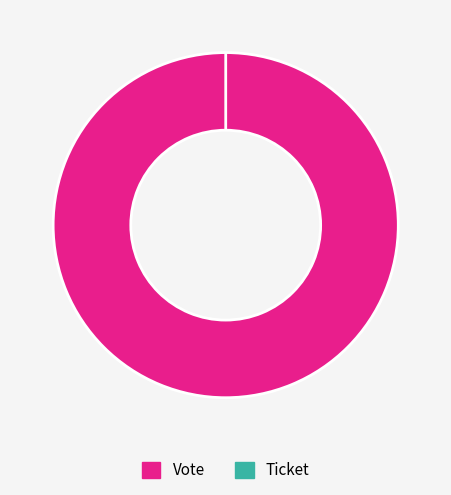

Rank the categories by value from lowest to highest.

Ticket, Vote